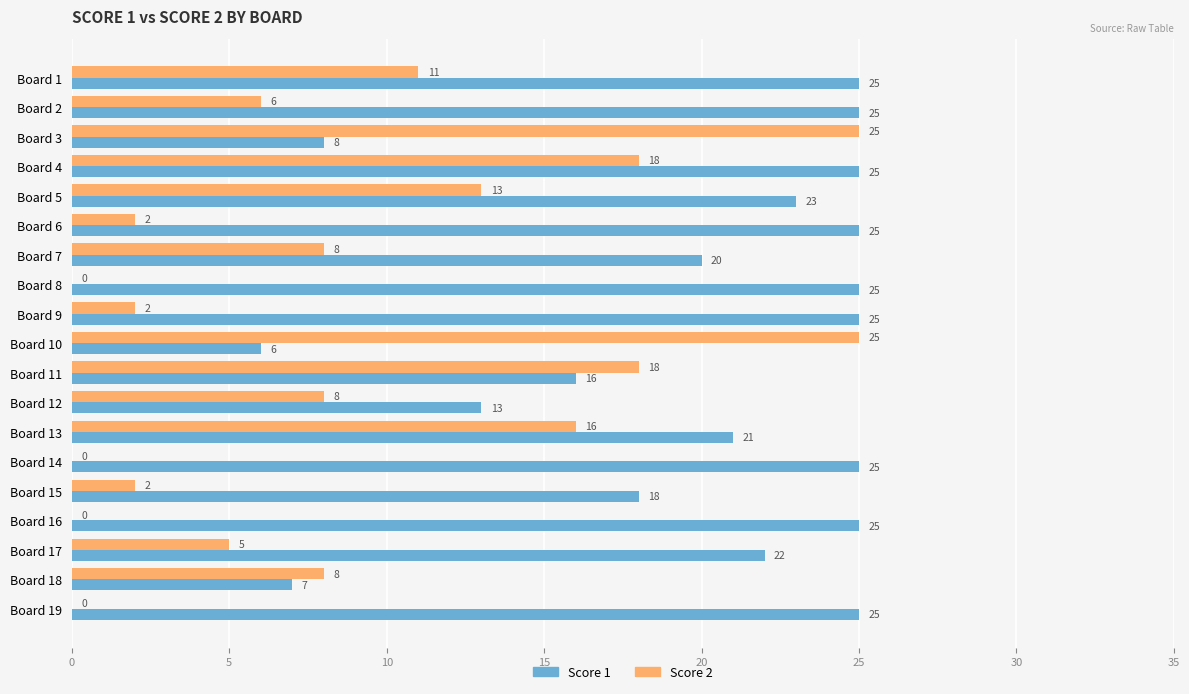

What is the sum of all Score 2 values?

167